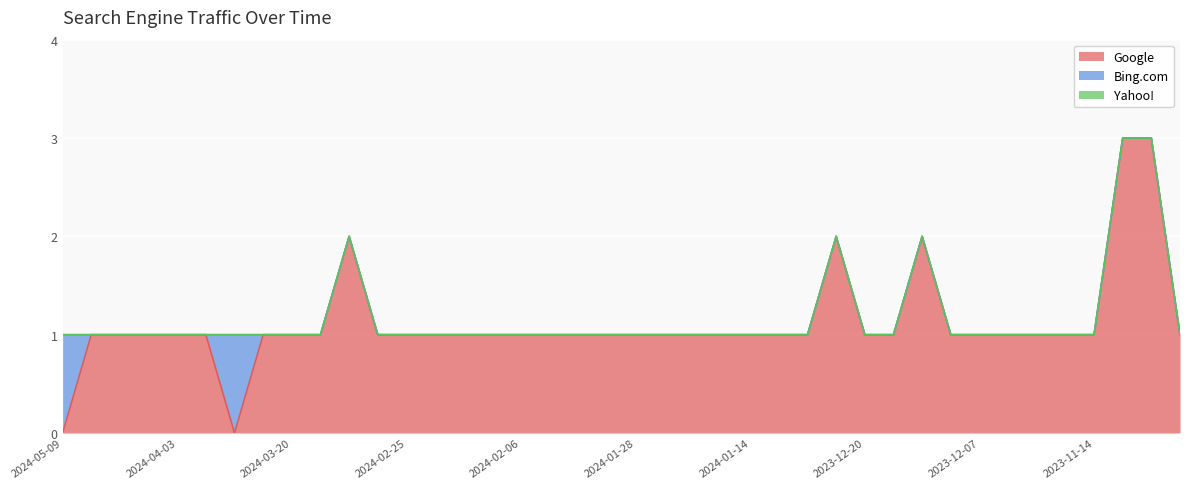

List the series in order of their peak value, lowest first.

Yahoo!, Bing.com, Google